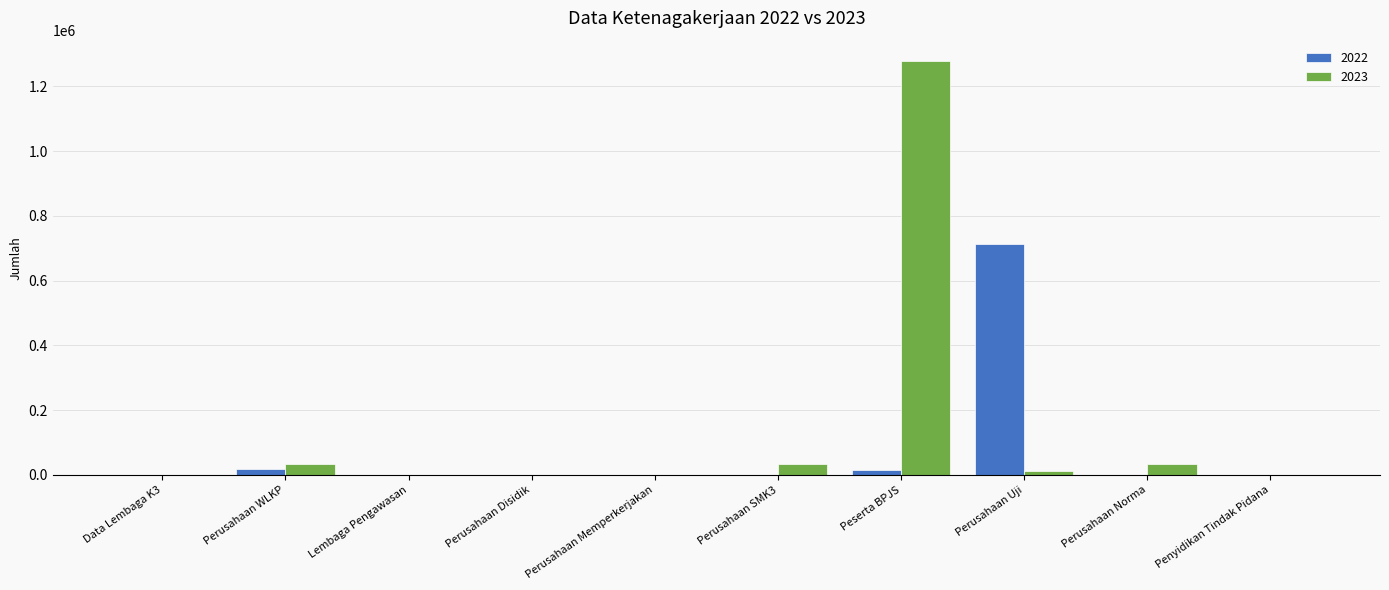

At which category does the chart reach its peak across all series?

Peserta BPJS